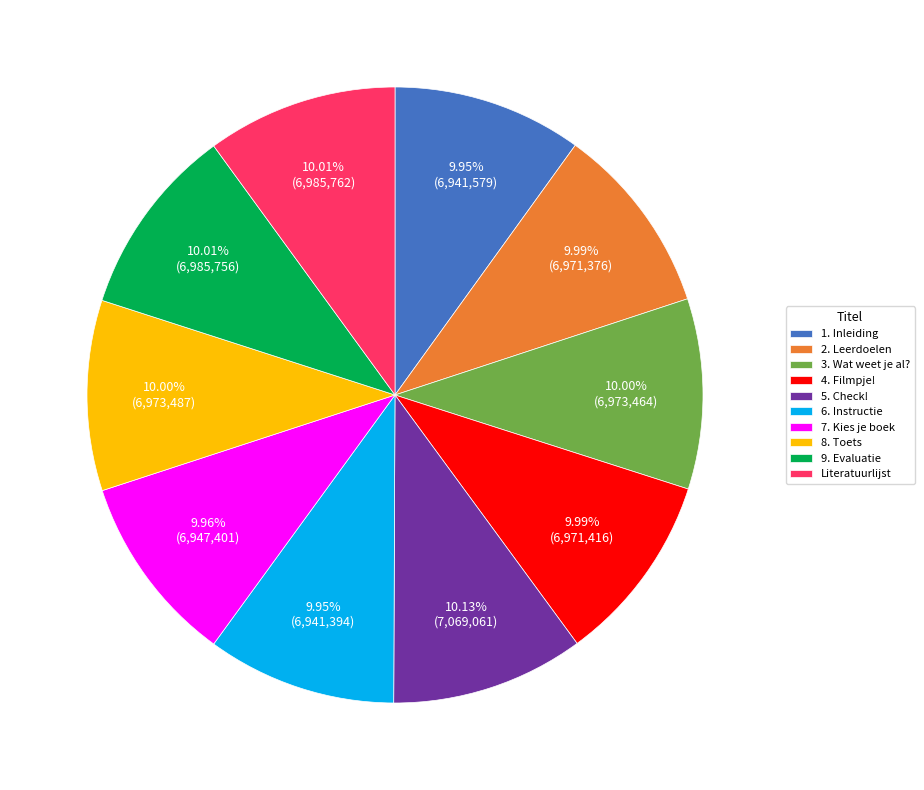

How many segments does this pie chart have?

10